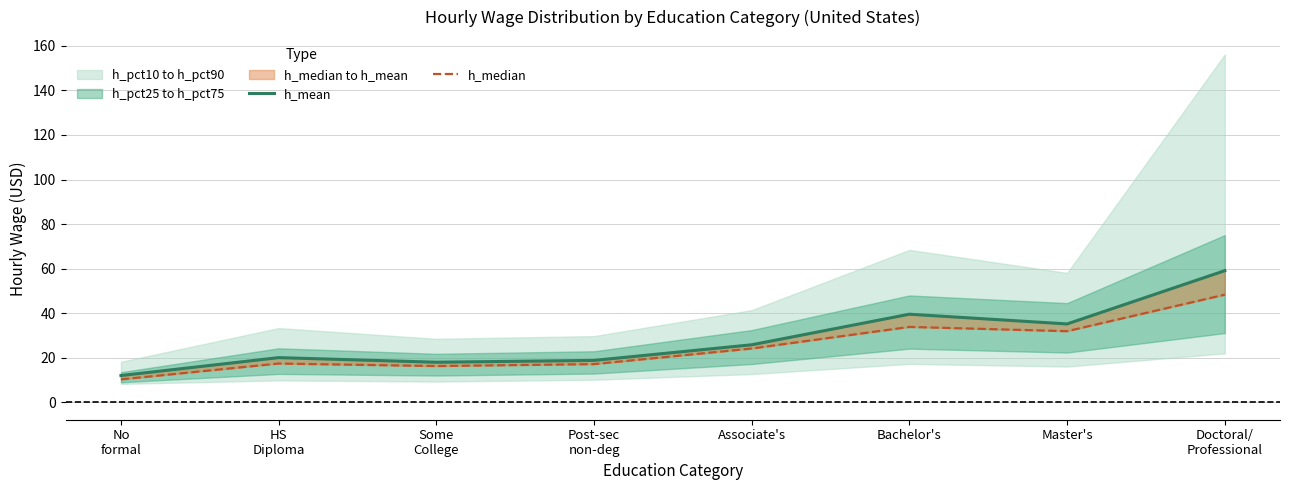

What is the difference between the highest and lowest values at Some
College?

1.7